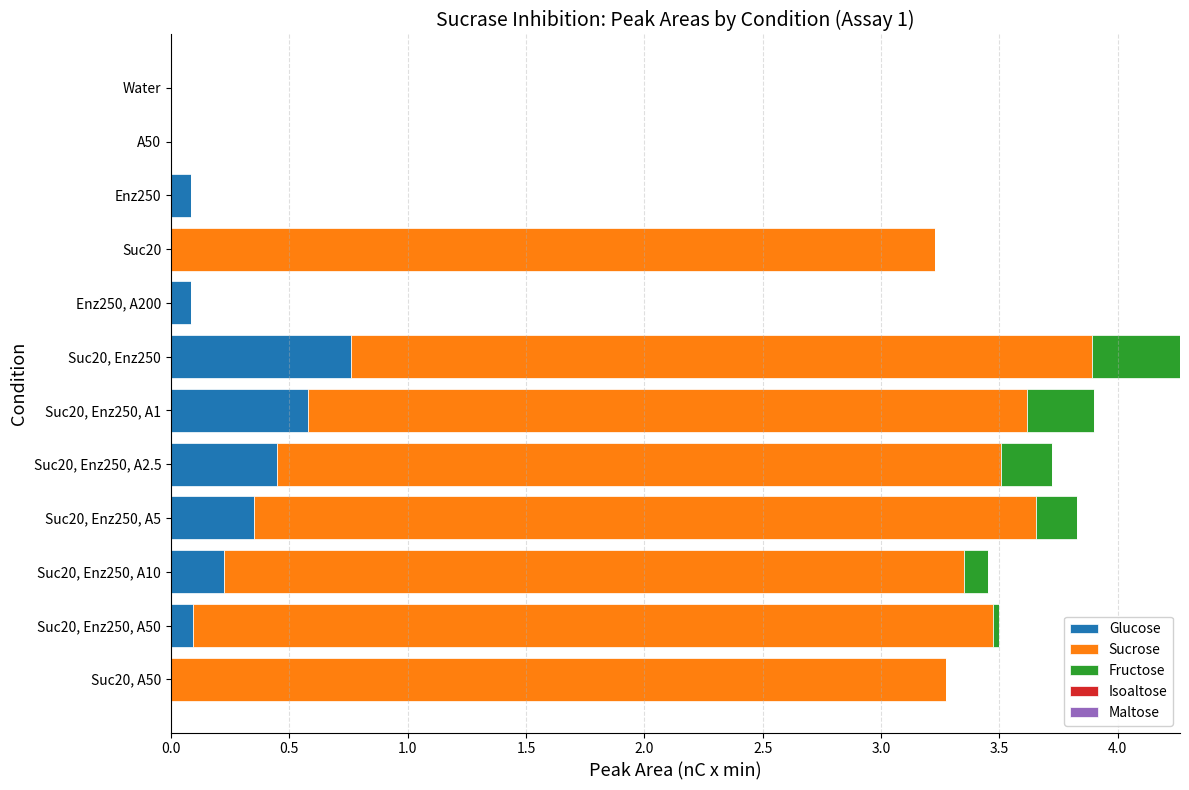

What is the sum of all Glucose values?

2.6